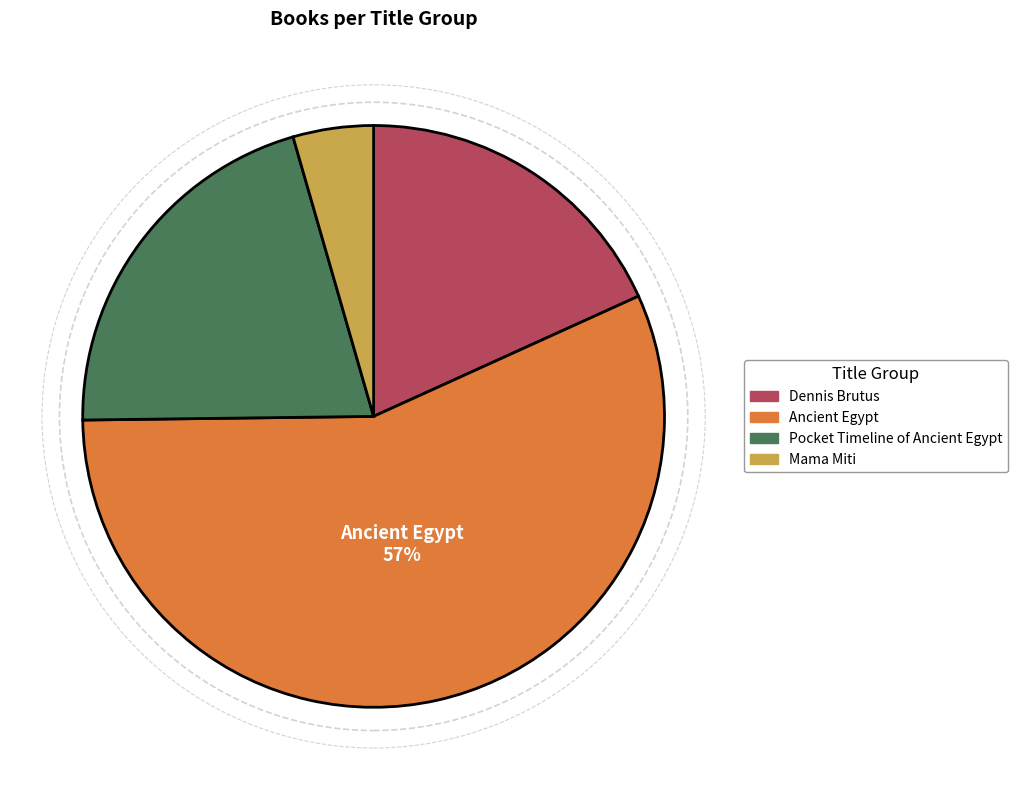

Is Ancient Egypt the majority of the pie?

Yes